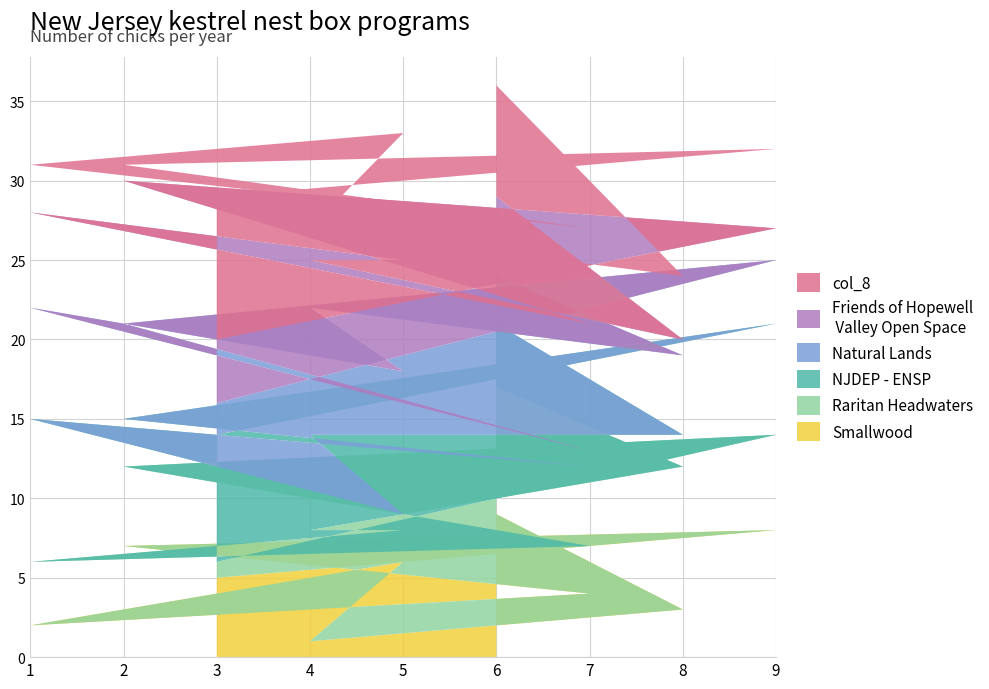

Does the chart have visible grid lines?

Yes